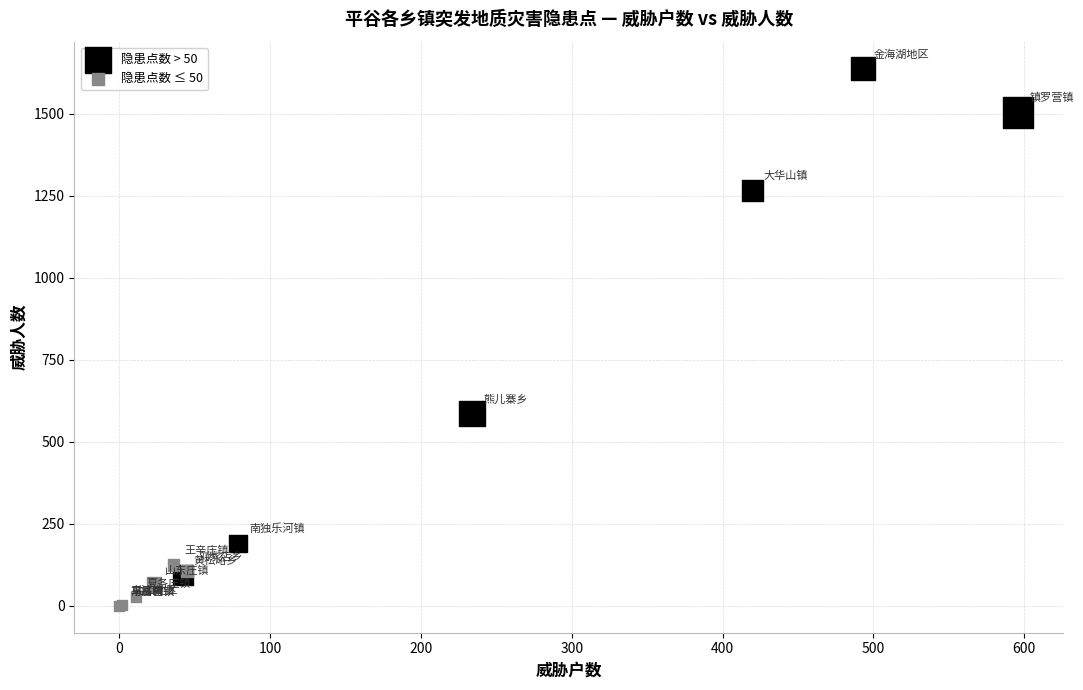

Which series has the widest spread of Y values?

隐患点数 > 50